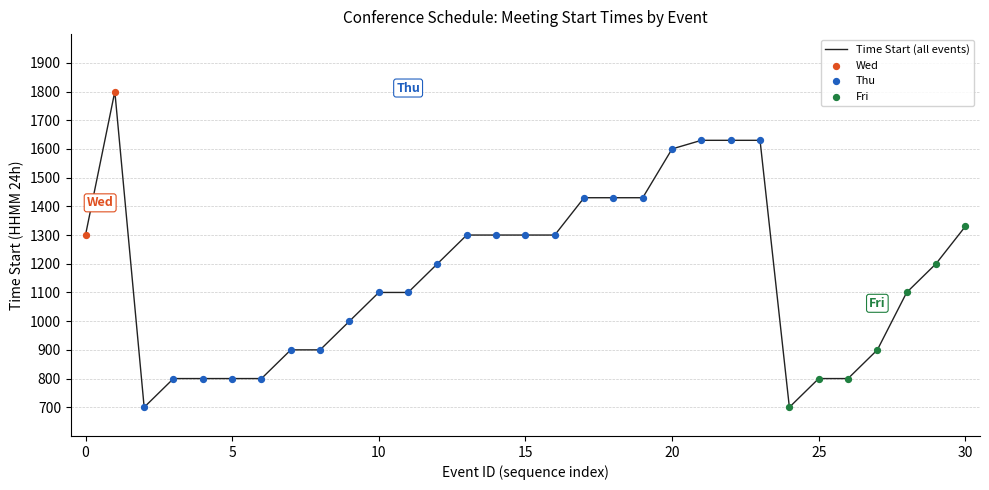

What is the difference between the maximum and minimum values?

1100